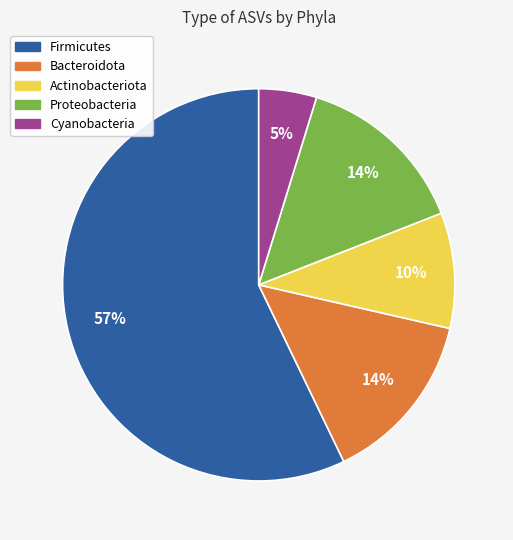

Between Proteobacteria and Cyanobacteria, which is larger?

Proteobacteria